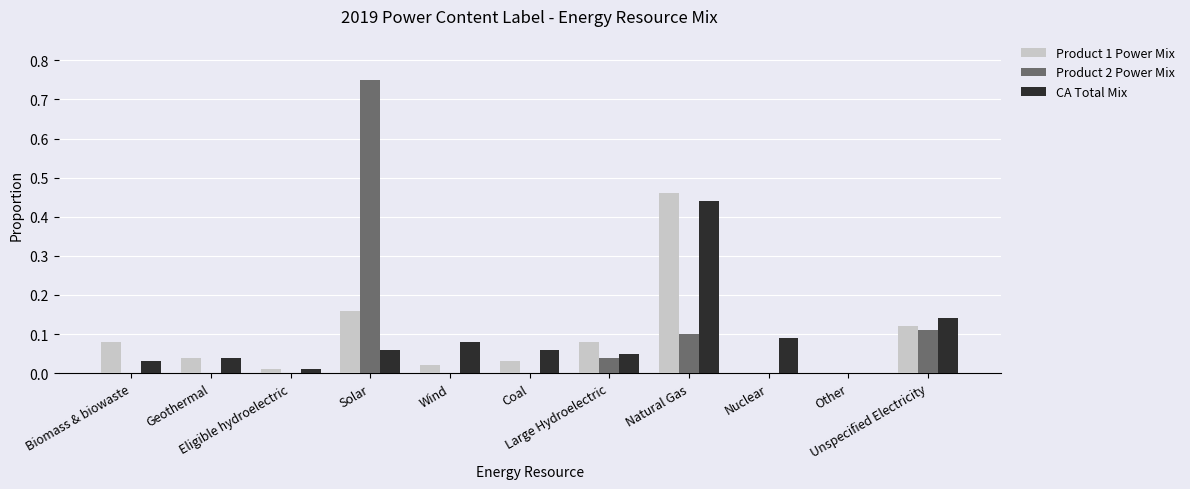

The value of CA Total Mix at Solar is 0.1. True or false?

True